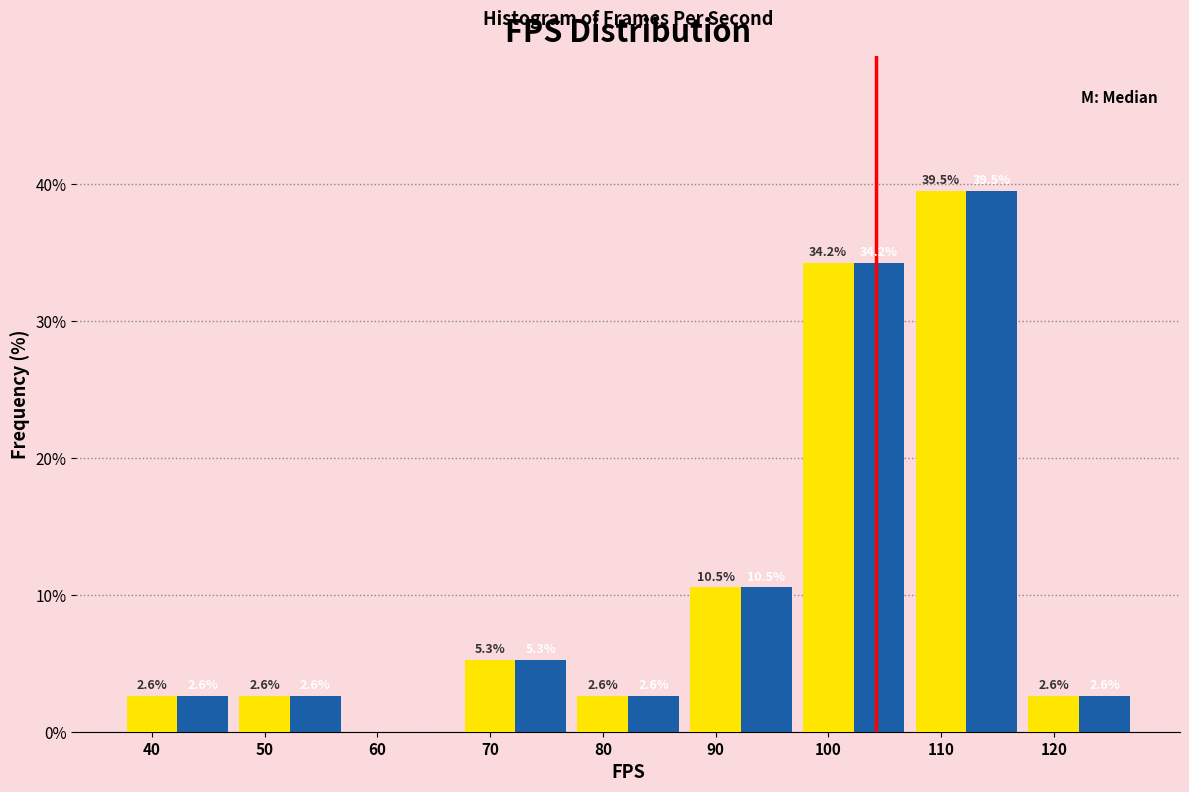

At which category is the sum across all series the highest?

110